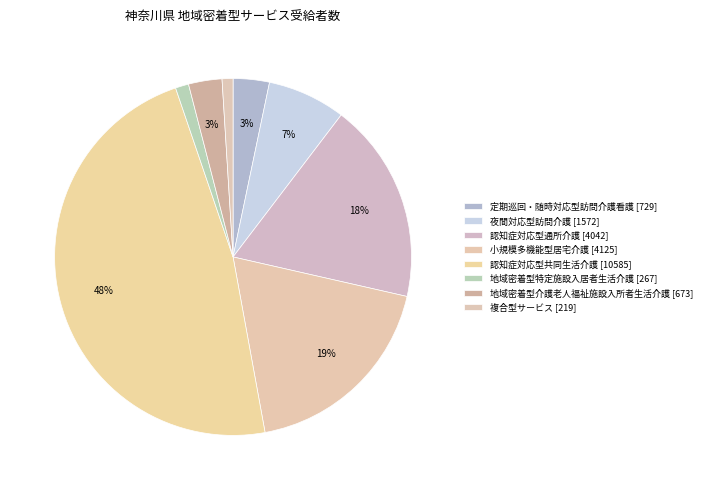

Between 認知症対応型通所介護 and 地域密着型介護老人福祉施設入所者生活介護, which is larger?

認知症対応型通所介護